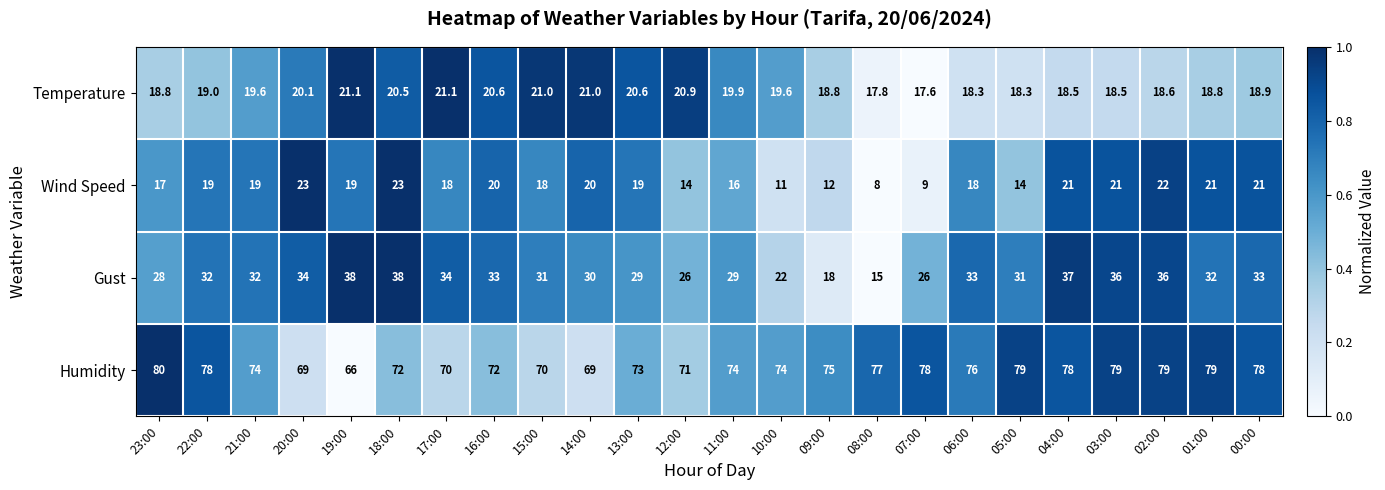

What is the sum of all Humidity values?

1790.0